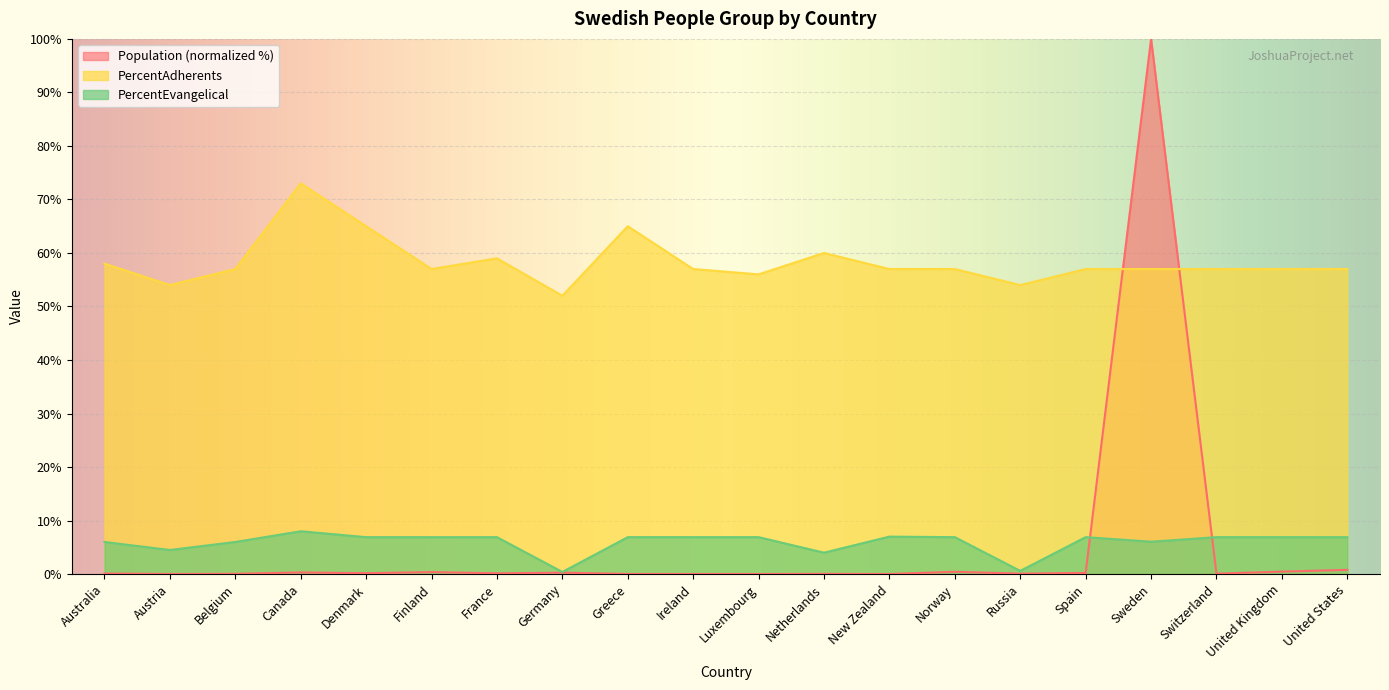

How many interior local valleys does the Population series have?

7